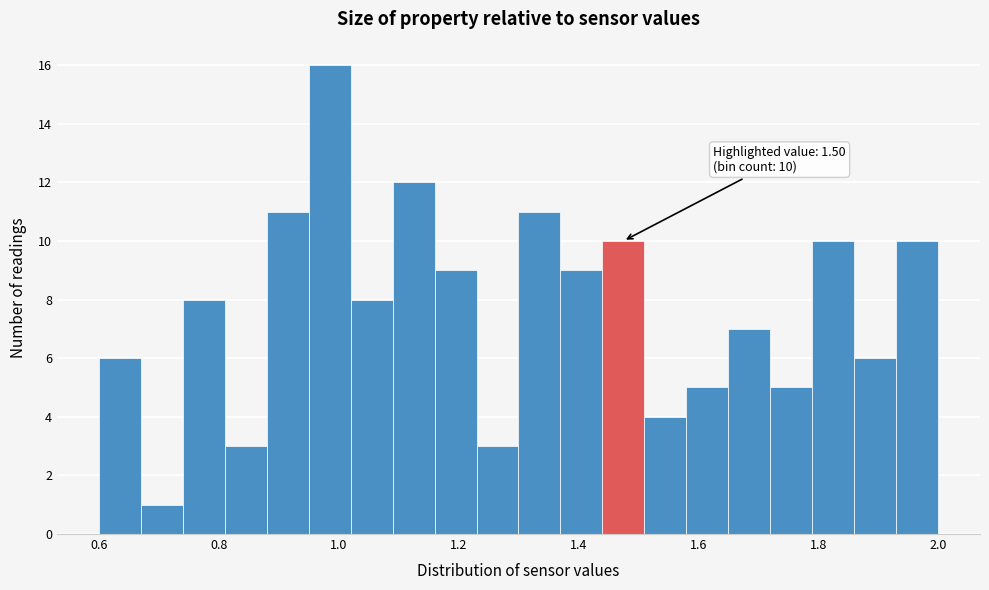

Around what value on the x-axis is the tallest bar? Give the approximate position of its centre, as read against the axis.

0.98